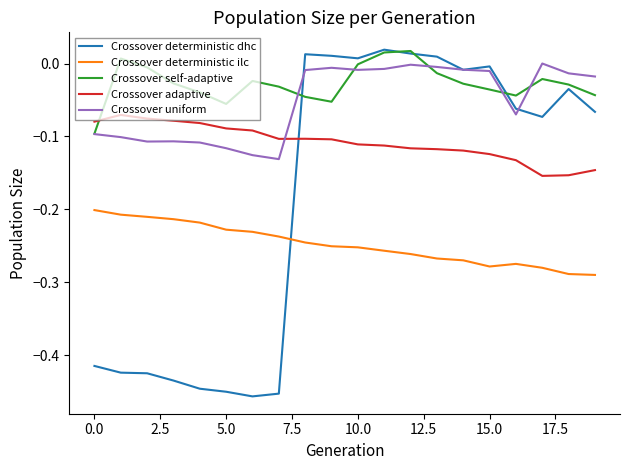

Which series ends up on top after the final intersection of Crossover adaptive and Crossover self-adaptive?

Crossover self-adaptive